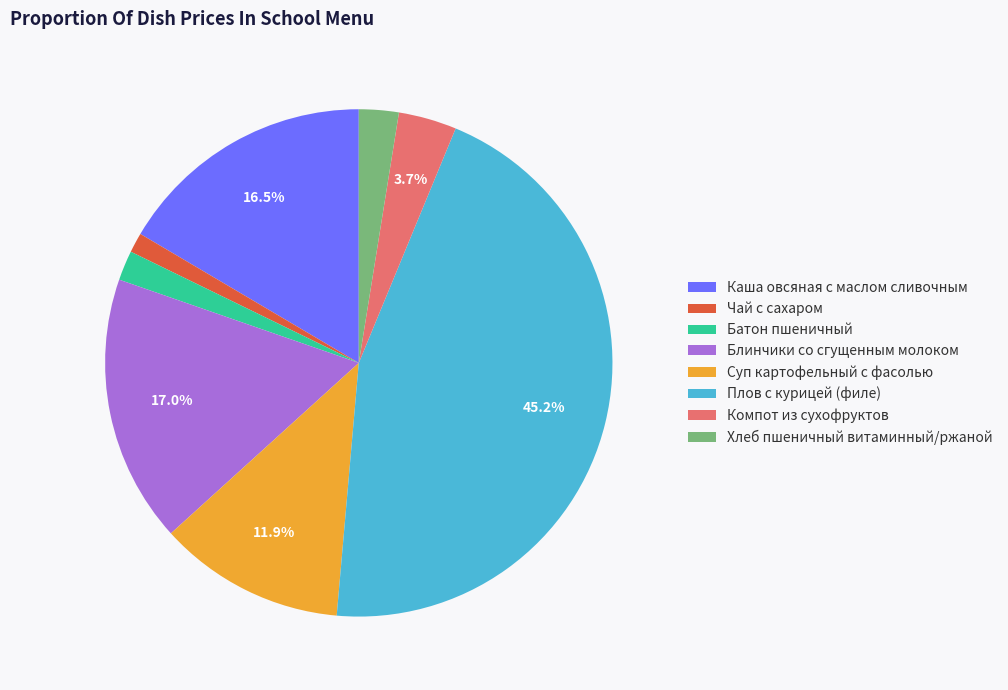

How many segments does this pie chart have?

8